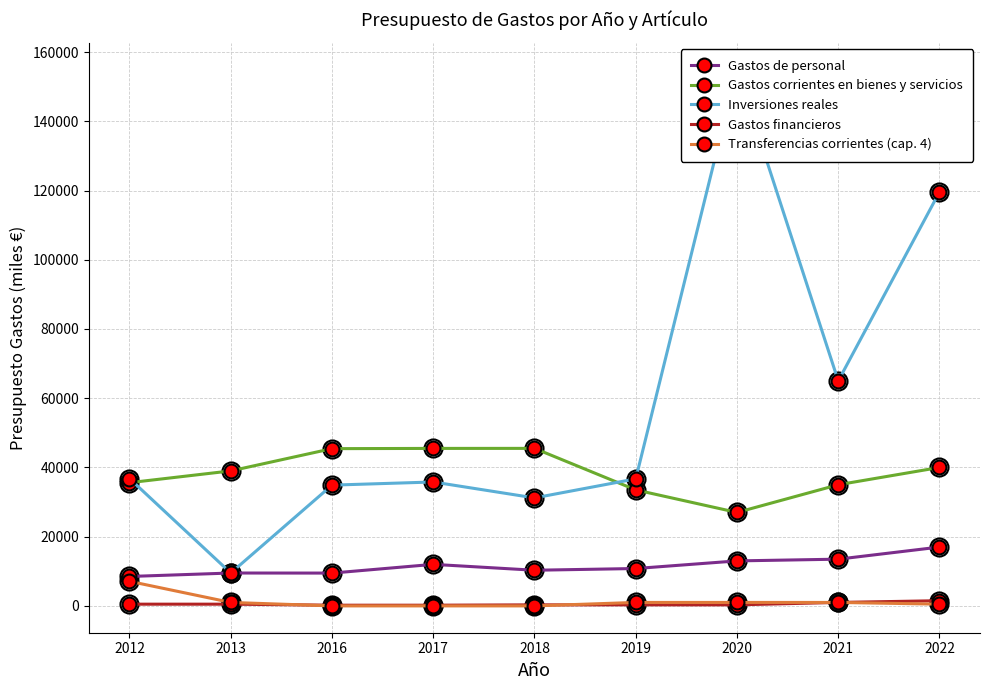

What is the value of the Gastos financieros point at the 7th from the left?

300